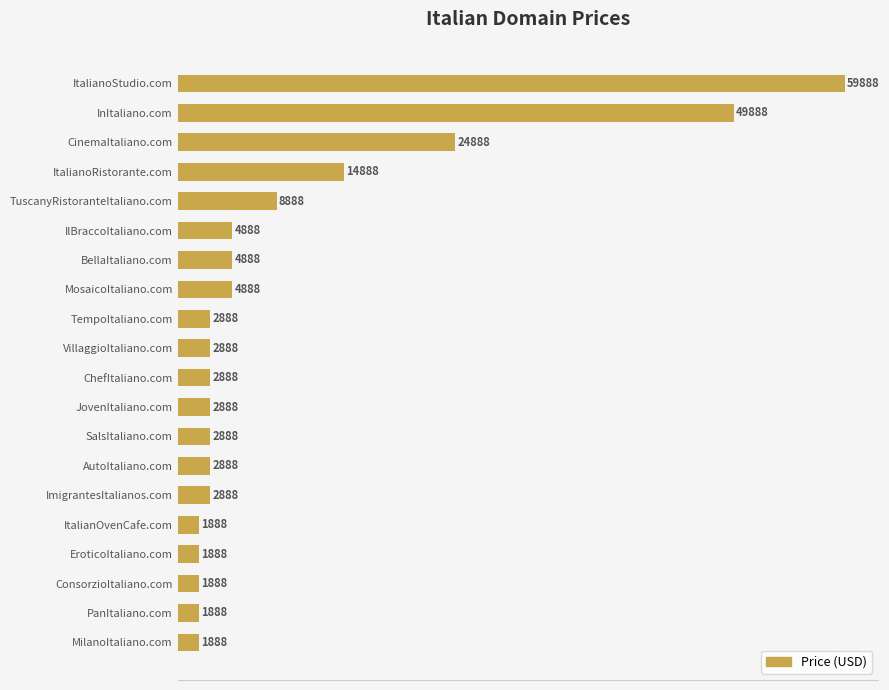

Reading bottom to top, transcribe all the data shown in this chart.

1888	1888	1888	1888	1888	2888	2888	2888	2888	2888	2888	2888	4888	4888	4888	8888	14888	24888	49888	59888